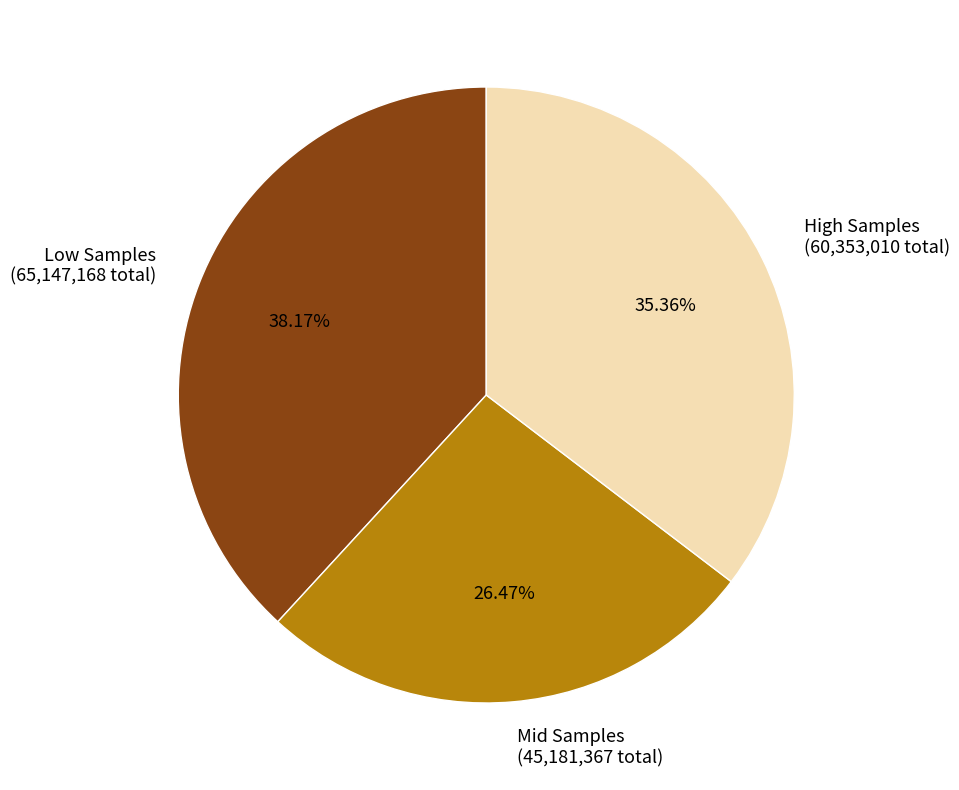

Which category has the smallest portion of the pie?

Mid Samples (45,181,367 total)